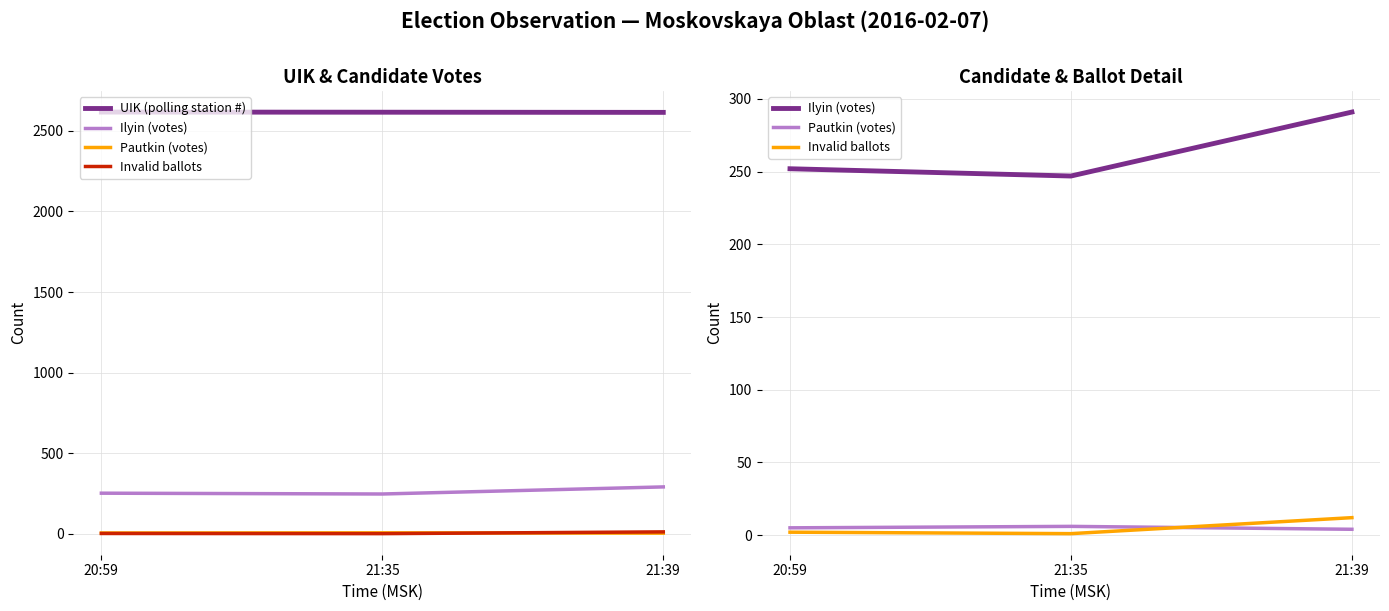

At which category is the sum across all series the highest?

21:39